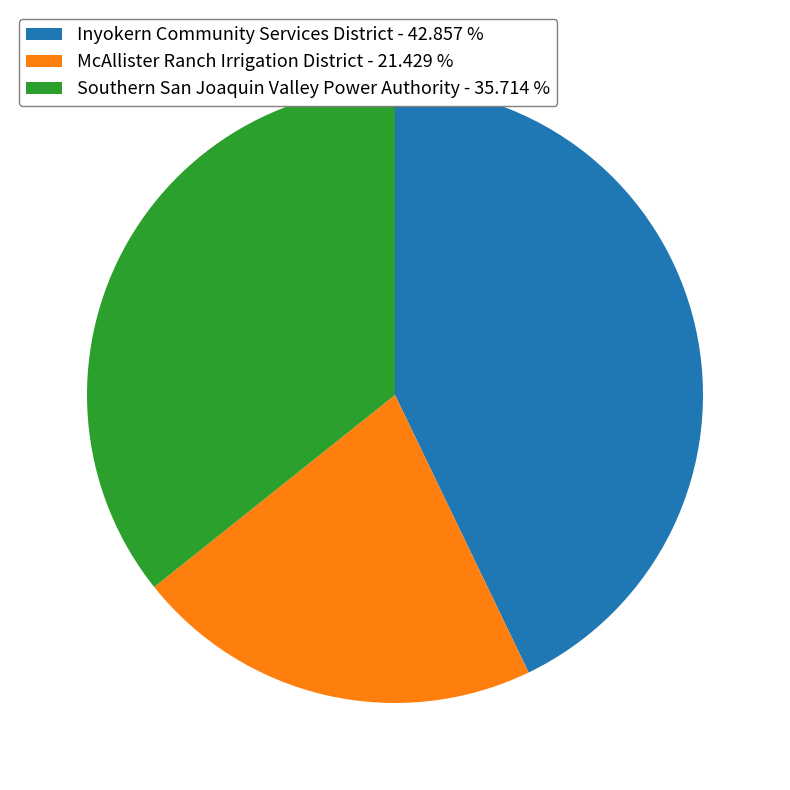

What is the ratio of the value at Inyokern Community Services District - 42.857 % to the value at McAllister Ranch Irrigation District - 21.429 %?

2.0